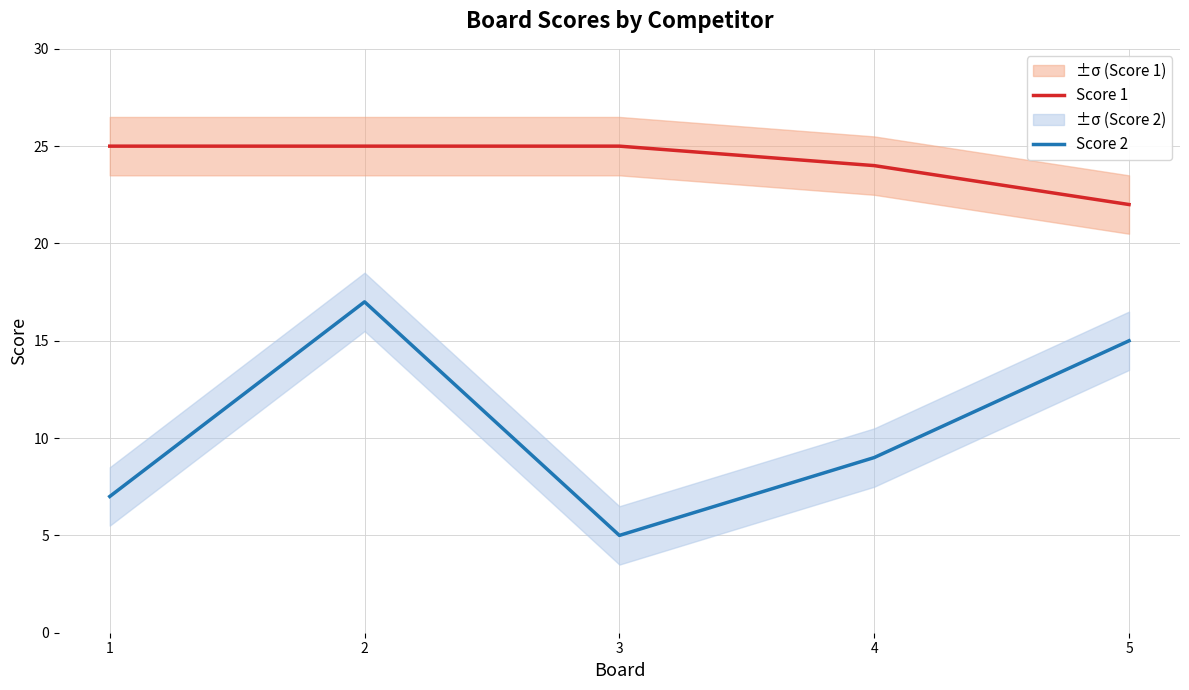

Reading right to left, extract all data points from this chart.

Score 1: 22	24	25	25	25
Score 2: 15	9	5	17	7